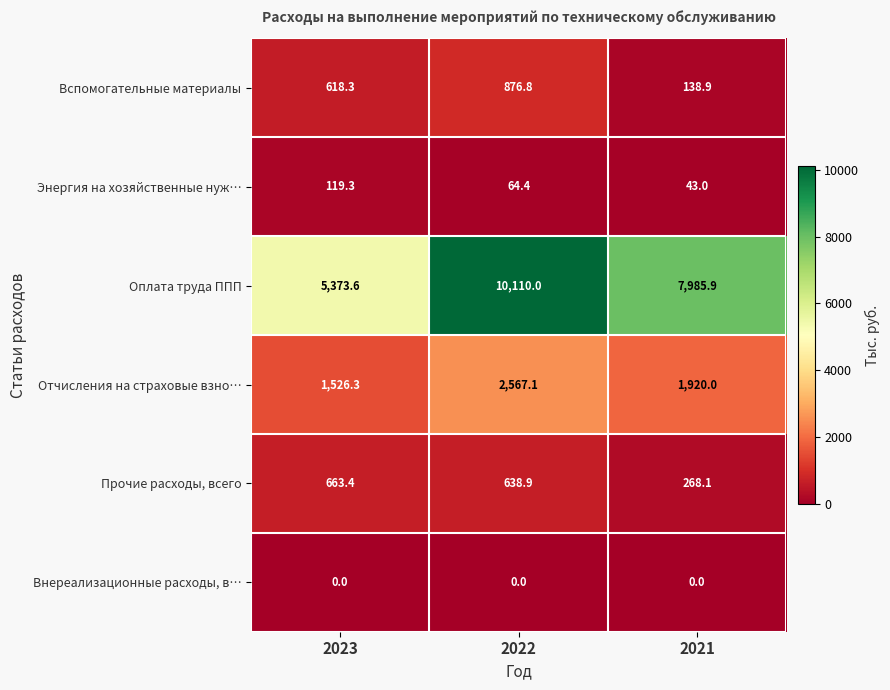

The value of Отчисления на страховые взно… at 2022 is 2567.1. True or false?

True